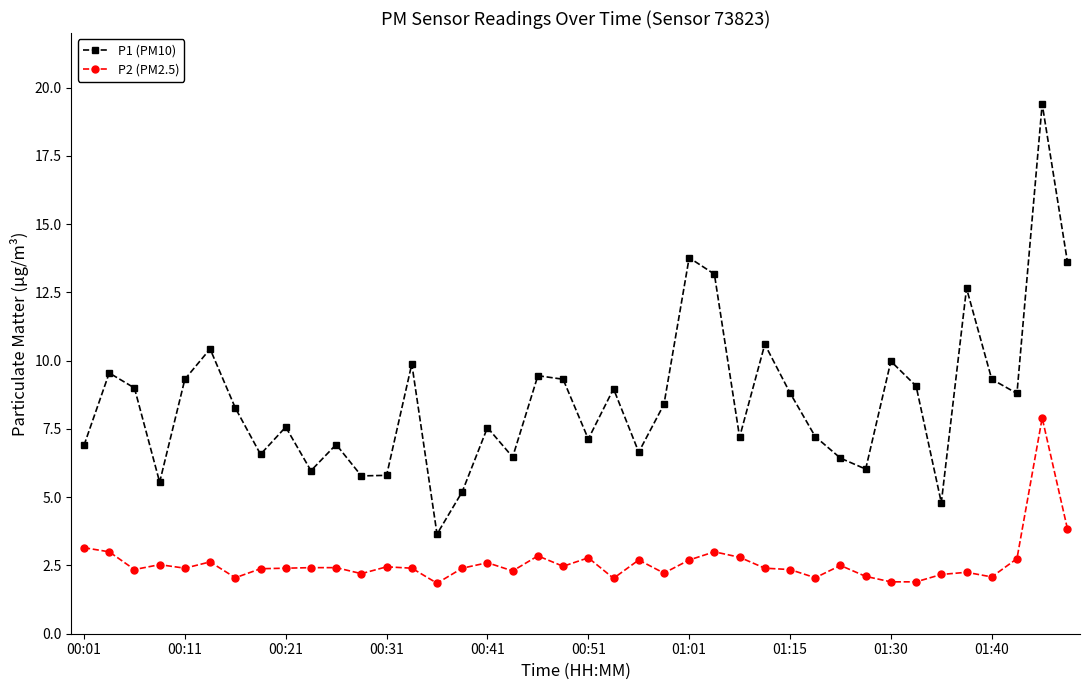

List the series in order of their overall mean, lowest first.

P2 (PM2.5), P1 (PM10)